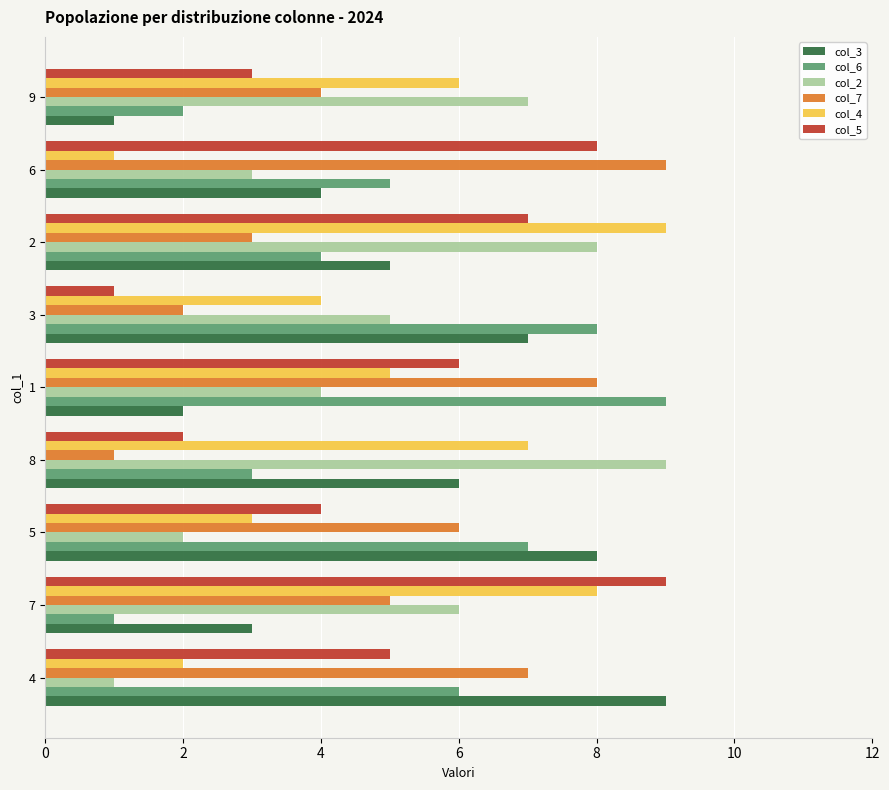

What is the difference between the maximum and minimum values in the col_3 series?

8